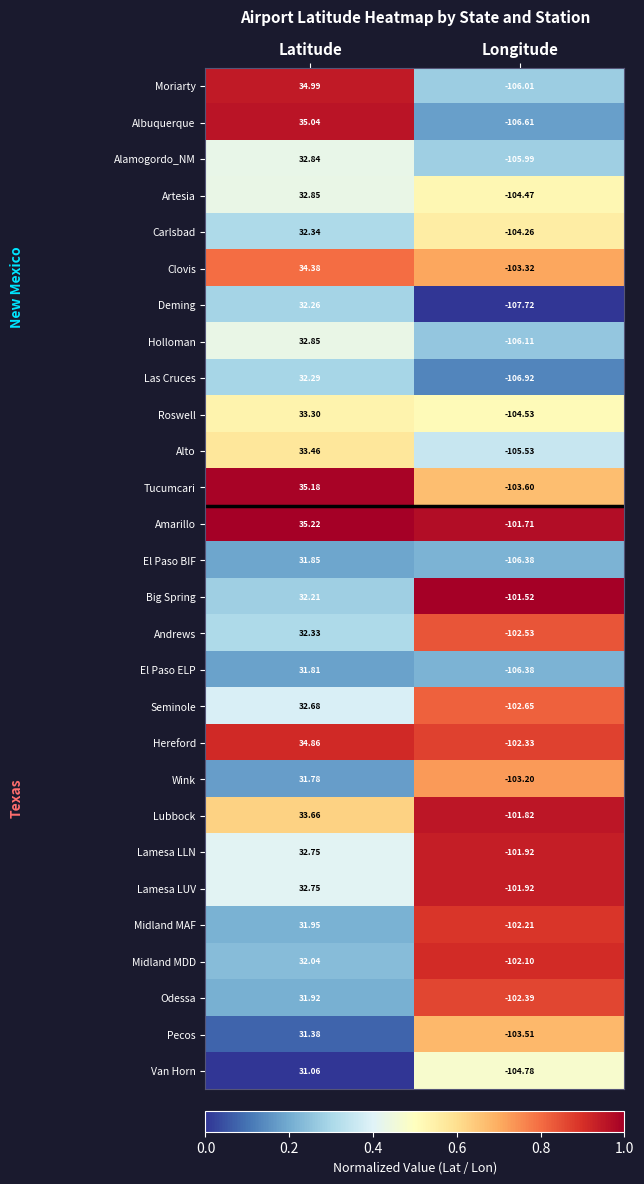

Which series has the largest range (max minus min)?

Albuquerque